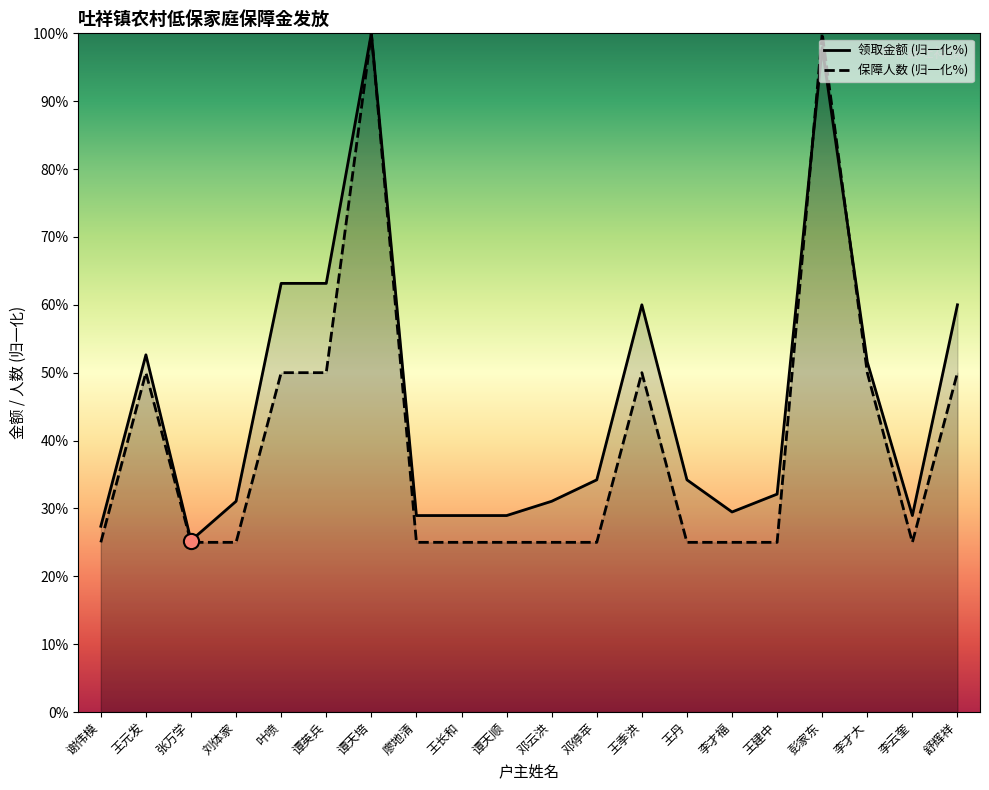

At how many categories does at least one series exceed 89?

2